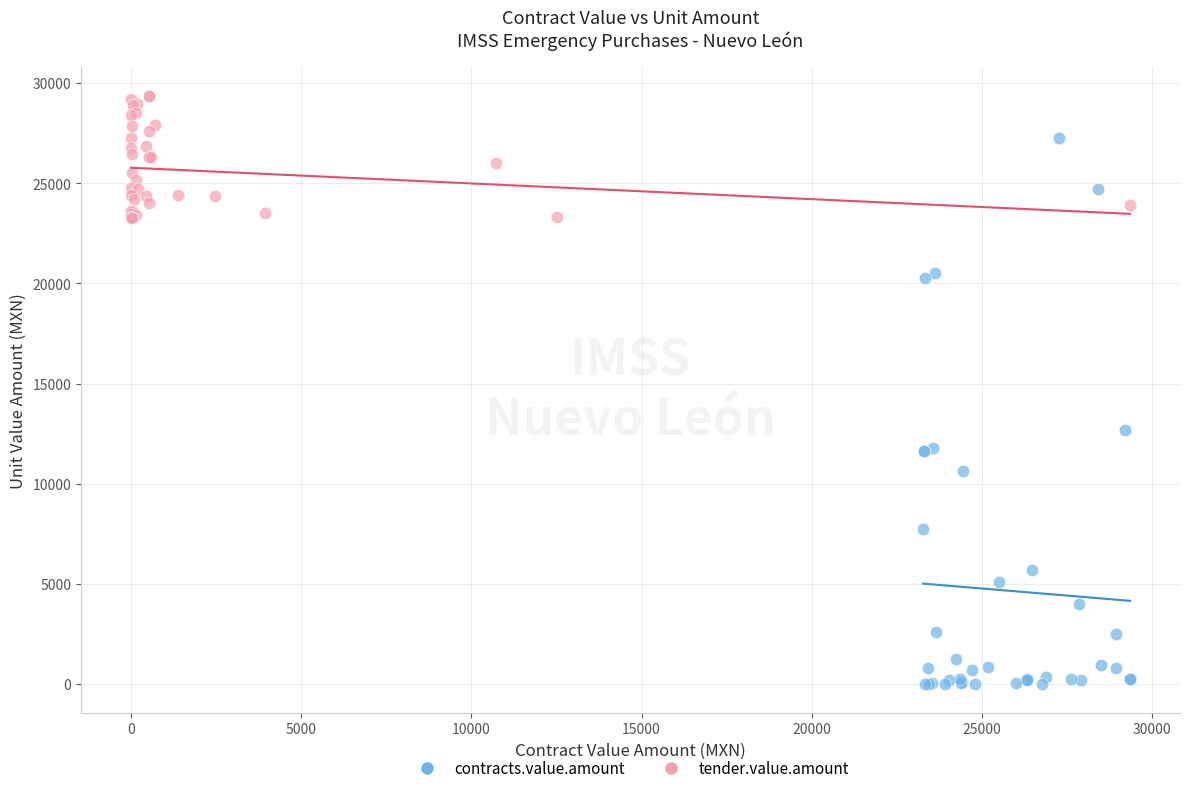

Which series reaches the minimum Y coordinate?

contracts.value.amount